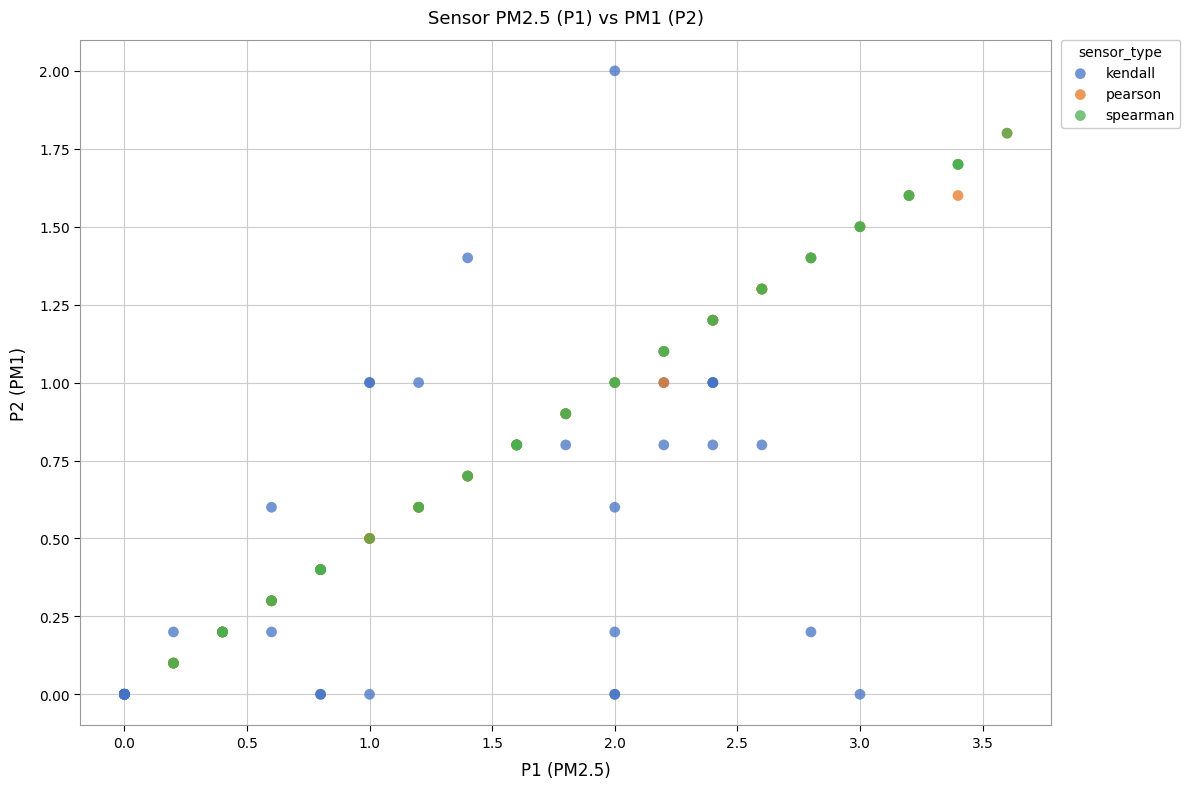

What are all the series names shown in the legend?

kendall, pearson, spearman